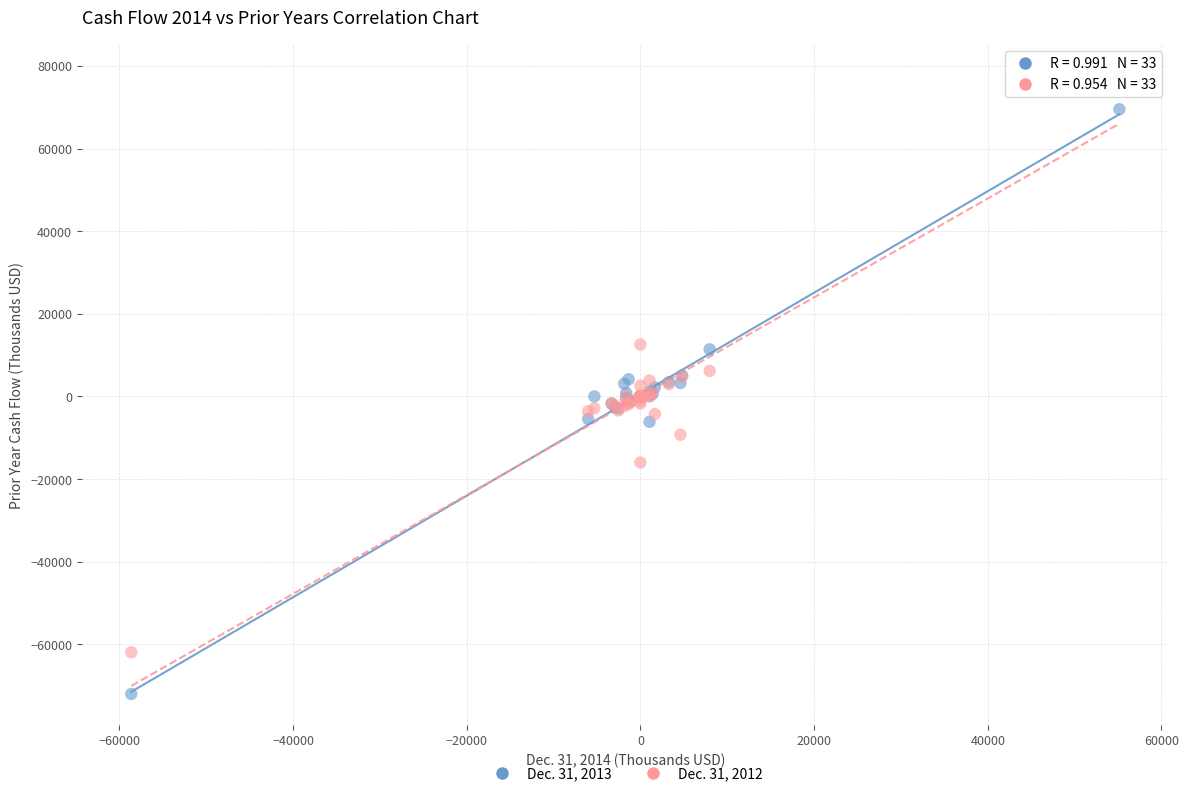

What are all the series names shown in the legend?

Dec. 31, 2013, Dec. 31, 2012